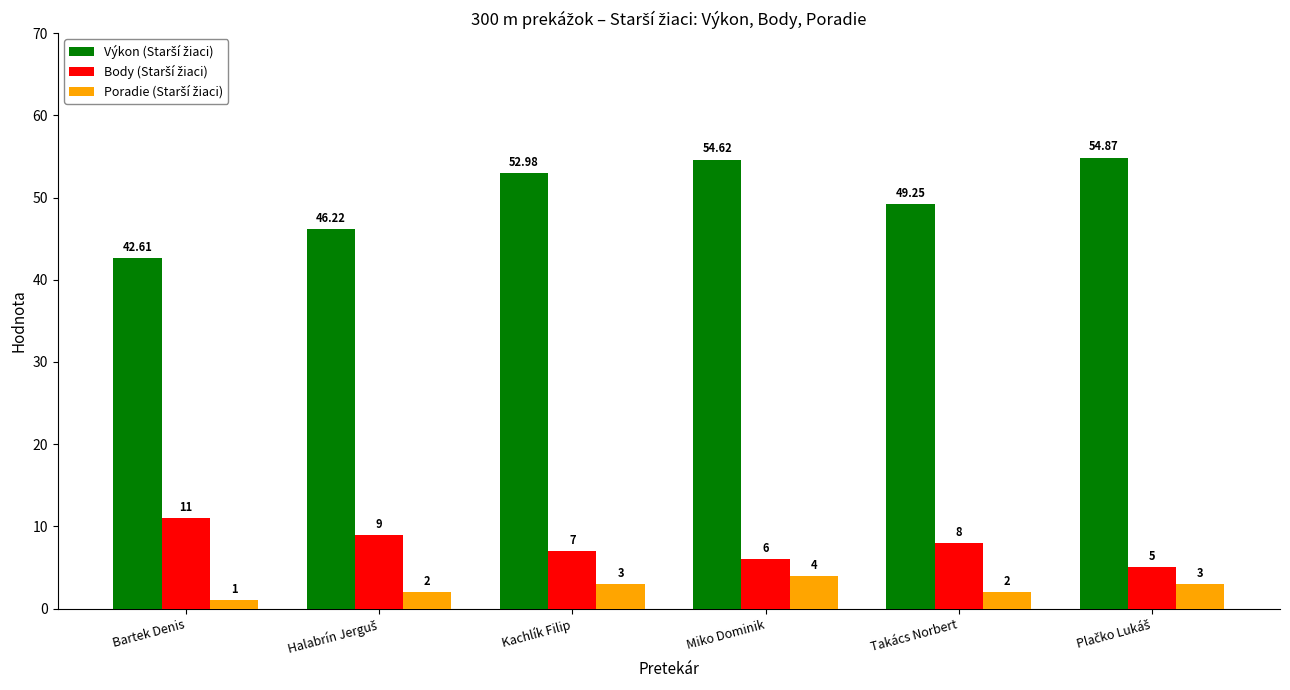

What is the total value across all series at Kachlík Filip?

63.0